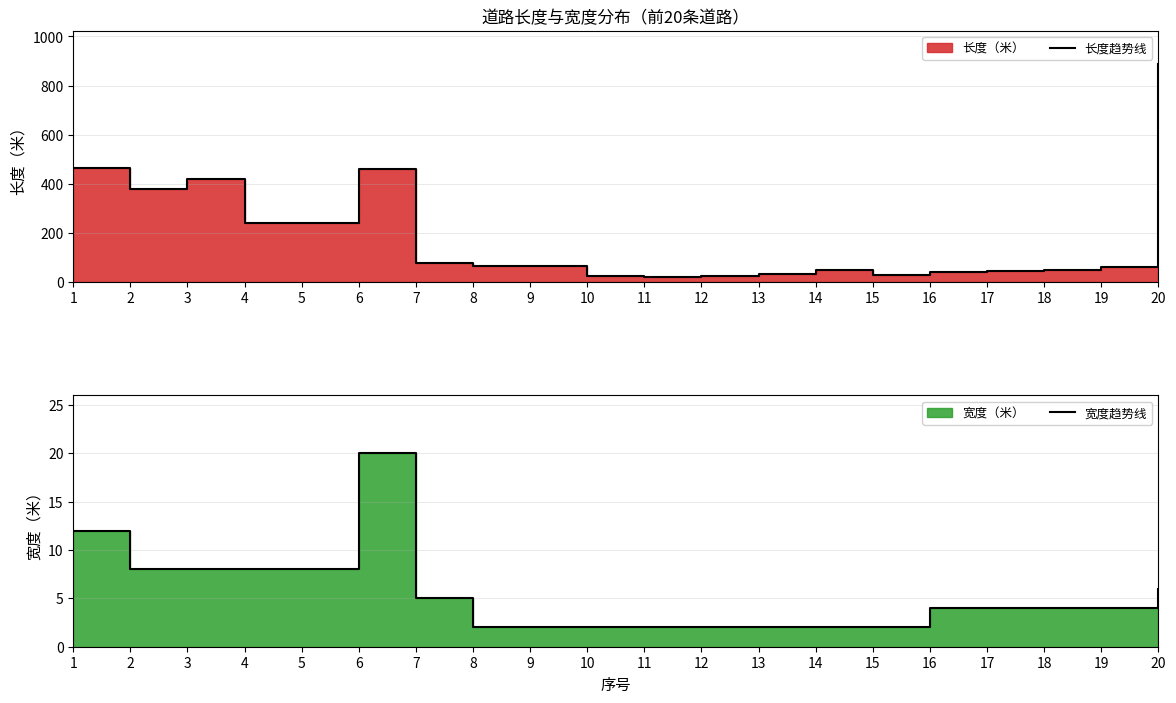

How many categories are shown in the chart?

20